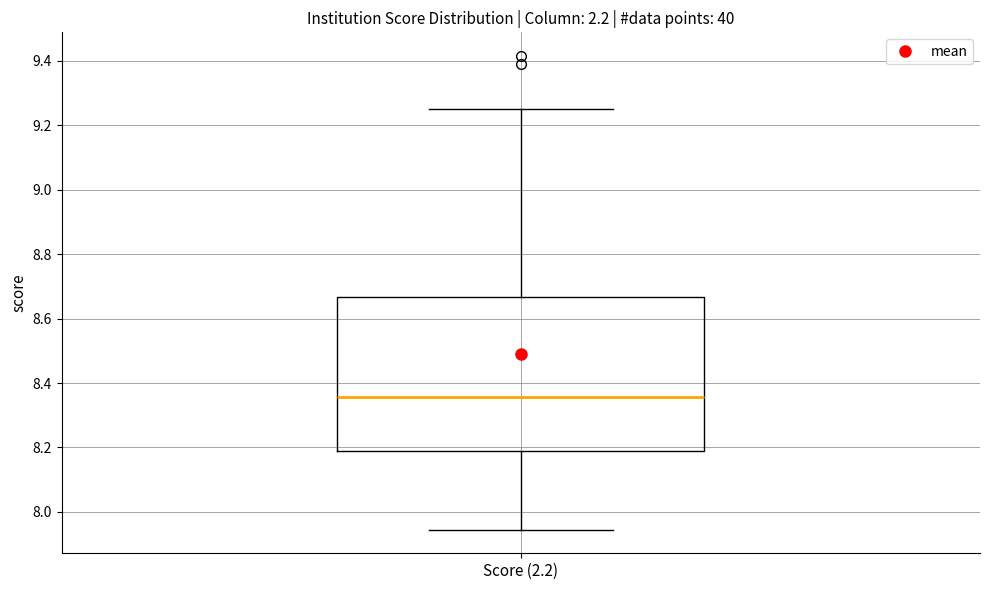

Read this box plot against the y-axis: the position of the median line, the range covered by the box, and the ends of both whiskers. The values are not printed on the chart, so give them approximately, as read against the axis.

median 8.36, box 8.20 to 8.66, whiskers 7.94 to 9.26